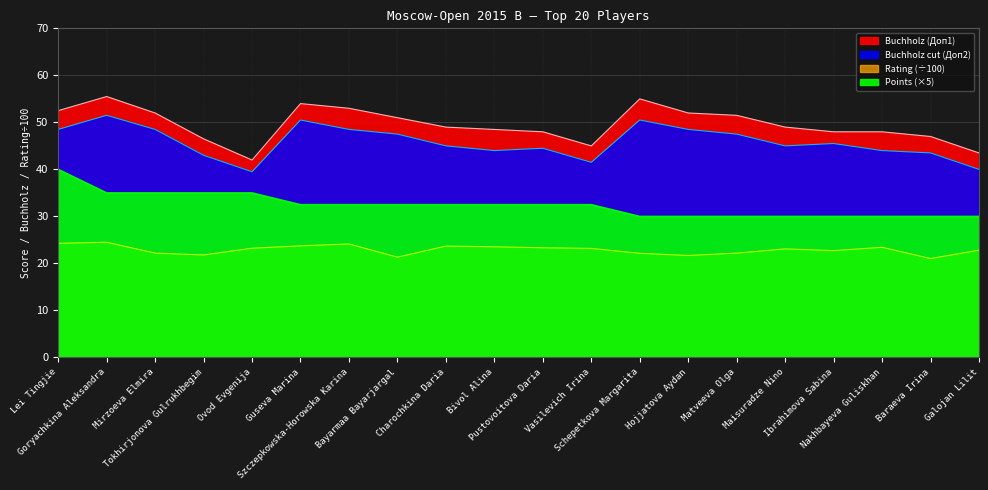

Reading left to right, what are all the values shown in this chart?

Points: Lei Tingjie=40.0	Goryachkina Aleksandra=35.0	Mirzoeva Elmira=35.0	Tokhirjonova Gulrukhbegim=35.0	Ovod Evgenija=35.0	Guseva Marina=32.5	Szczepkowska-Horowska Karina=32.5	Bayarmaa Bayarjargal=32.5	Charochkina Daria=32.5	Bivol Alina=32.5	Pustovoitova Daria=32.5	Vasilevich Irina=32.5	Schepetkova Margarita=30.0	Hojjatova Aydan=30.0	Matveeva Olga=30.0	Maisuradze Nino=30.0	Ibrahimova Sabina=30.0	Nakhbayeva Guliskhan=30.0	Baraeva Irina=30.0	Galojan Lilit=30.0
Buchholz (Доп1): Lei Tingjie=52.5	Goryachkina Aleksandra=55.5	Mirzoeva Elmira=52.0	Tokhirjonova Gulrukhbegim=46.5	Ovod Evgenija=42.0	Guseva Marina=54.0	Szczepkowska-Horowska Karina=53.0	Bayarmaa Bayarjargal=51.0	Charochkina Daria=49.0	Bivol Alina=48.5	Pustovoitova Daria=48.0	Vasilevich Irina=45.0	Schepetkova Margarita=55.0	Hojjatova Aydan=52.0	Matveeva Olga=51.5	Maisuradze Nino=49.0	Ibrahimova Sabina=48.0	Nakhbayeva Guliskhan=48.0	Baraeva Irina=47.0	Galojan Lilit=43.5
Buchholz cut (Доп2): Lei Tingjie=48.5	Goryachkina Aleksandra=51.5	Mirzoeva Elmira=48.5	Tokhirjonova Gulrukhbegim=43.0	Ovod Evgenija=39.5	Guseva Marina=50.5	Szczepkowska-Horowska Karina=48.5	Bayarmaa Bayarjargal=47.5	Charochkina Daria=45.0	Bivol Alina=44.0	Pustovoitova Daria=44.5	Vasilevich Irina=41.5	Schepetkova Margarita=50.5	Hojjatova Aydan=48.5	Matveeva Olga=47.5	Maisuradze Nino=45.0	Ibrahimova Sabina=45.5	Nakhbayeva Guliskhan=44.0	Baraeva Irina=43.5	Galojan Lilit=40.0
Rating: Lei Tingjie=24.3	Goryachkina Aleksandra=24.5	Mirzoeva Elmira=22.2	Tokhirjonova Gulrukhbegim=21.8	Ovod Evgenija=23.2	Guseva Marina=23.8	Szczepkowska-Horowska Karina=24.1	Bayarmaa Bayarjargal=21.3	Charochkina Daria=23.7	Bivol Alina=23.6	Pustovoitova Daria=23.3	Vasilevich Irina=23.2	Schepetkova Margarita=22.2	Hojjatova Aydan=21.7	Matveeva Olga=22.2	Maisuradze Nino=23.1	Ibrahimova Sabina=22.7	Nakhbayeva Guliskhan=23.4	Baraeva Irina=21.1	Galojan Lilit=22.8